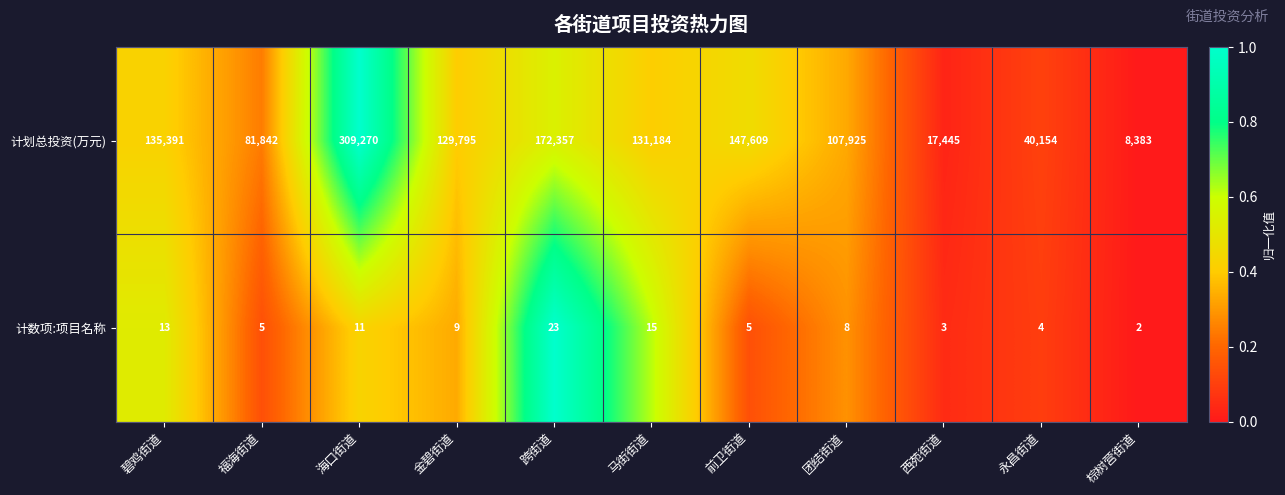

What is the spread (max minus min) of values at 团结街道?

107917